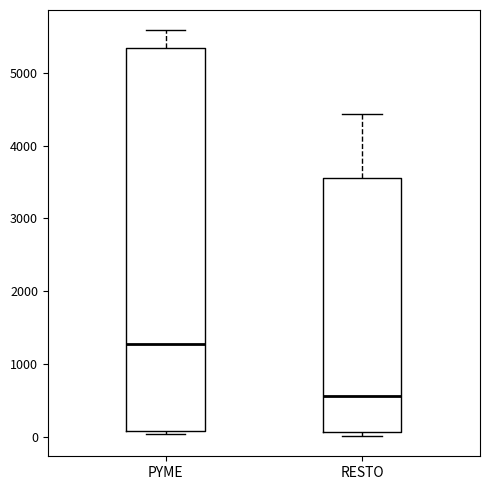

Reading left to right, transcribe this box plot: for each box, give where its median line is, the range the box spans, and where its two whiskers end, as read against the y-axis. The values are not printed on the chart, so give them approximately, as read against the axis.

PYME: median 1300, box 100 to 5300, whiskers 0 to 5600
RESTO: median 600, box 100 to 3600, whiskers 0 to 4400